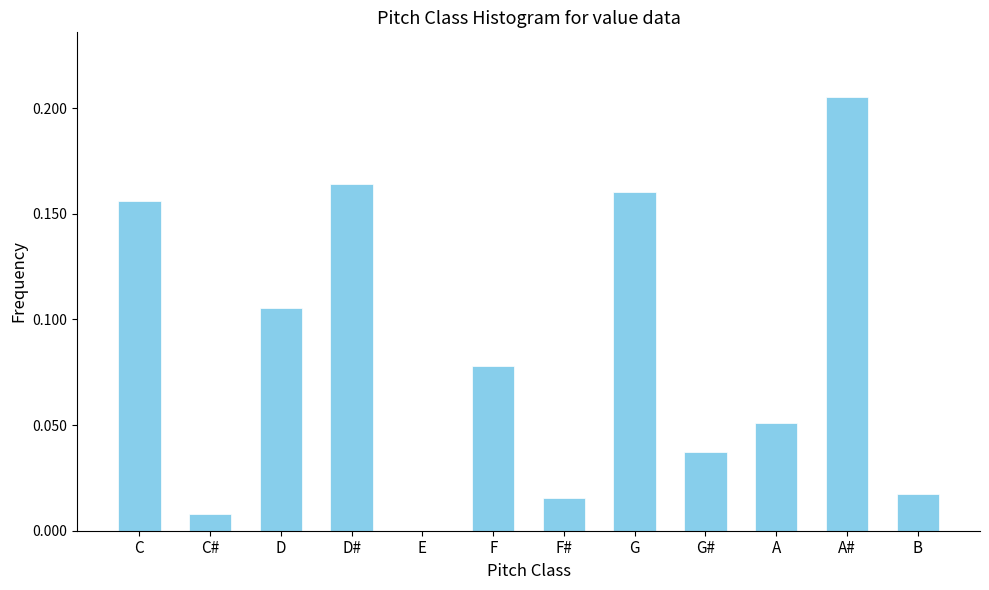

What is the sum of all values?

1.0